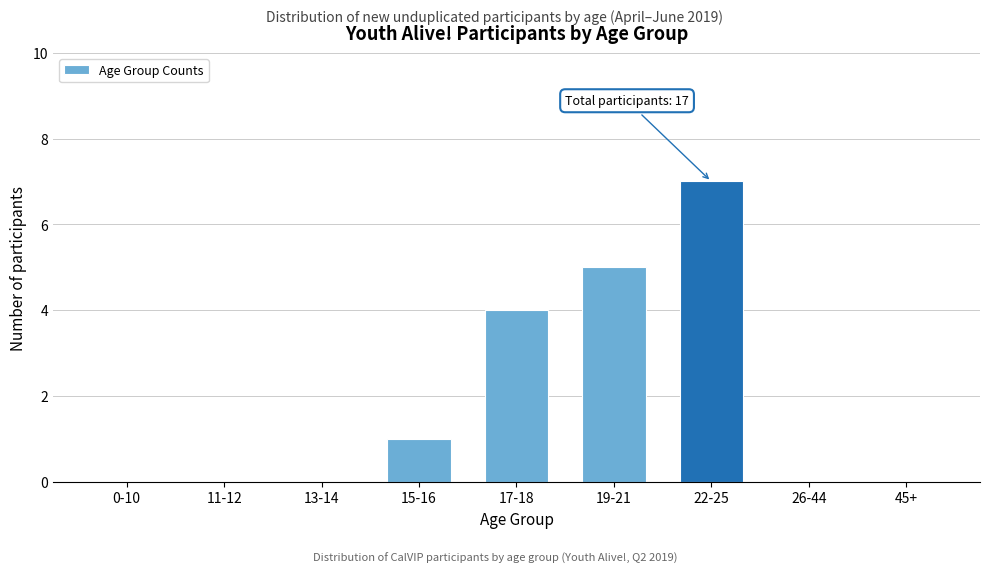

Reading left to right, what are all the values shown in this chart?

0-10=0	11-12=0	13-14=0	15-16=1	17-18=4	19-21=5	22-25=7	26-44=0	45+=0